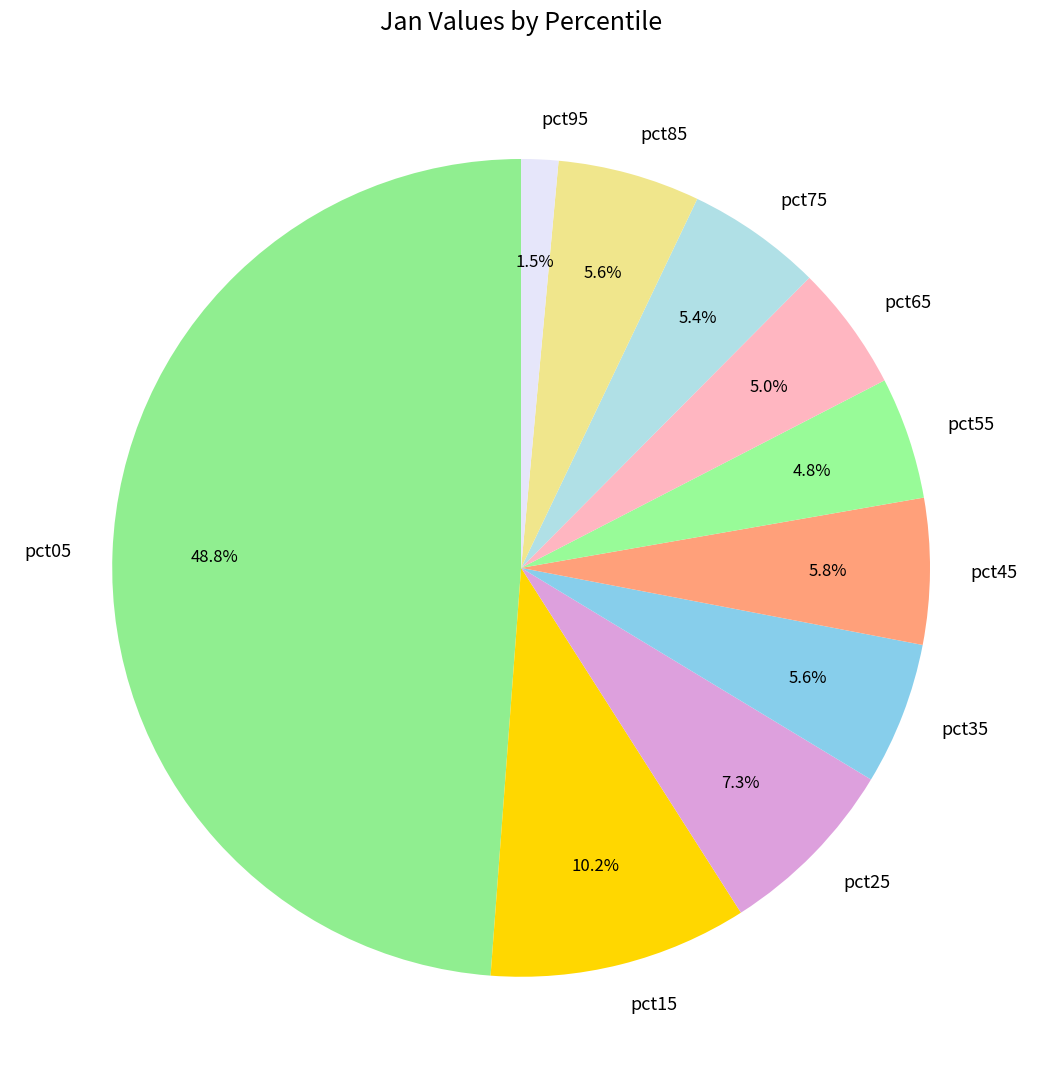

Is pct75 the majority of the pie?

No